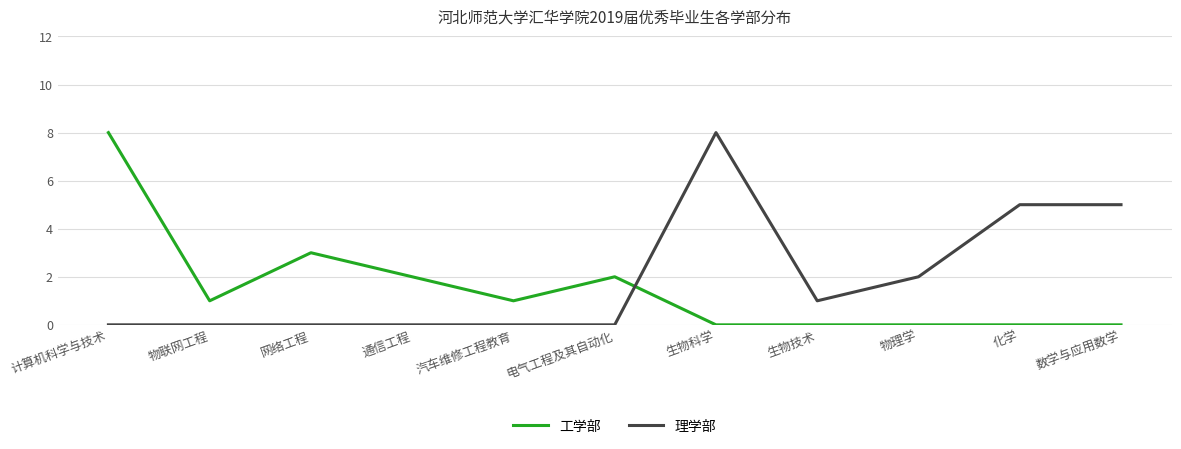

Does the chart display data point markers on the line(s)?

No